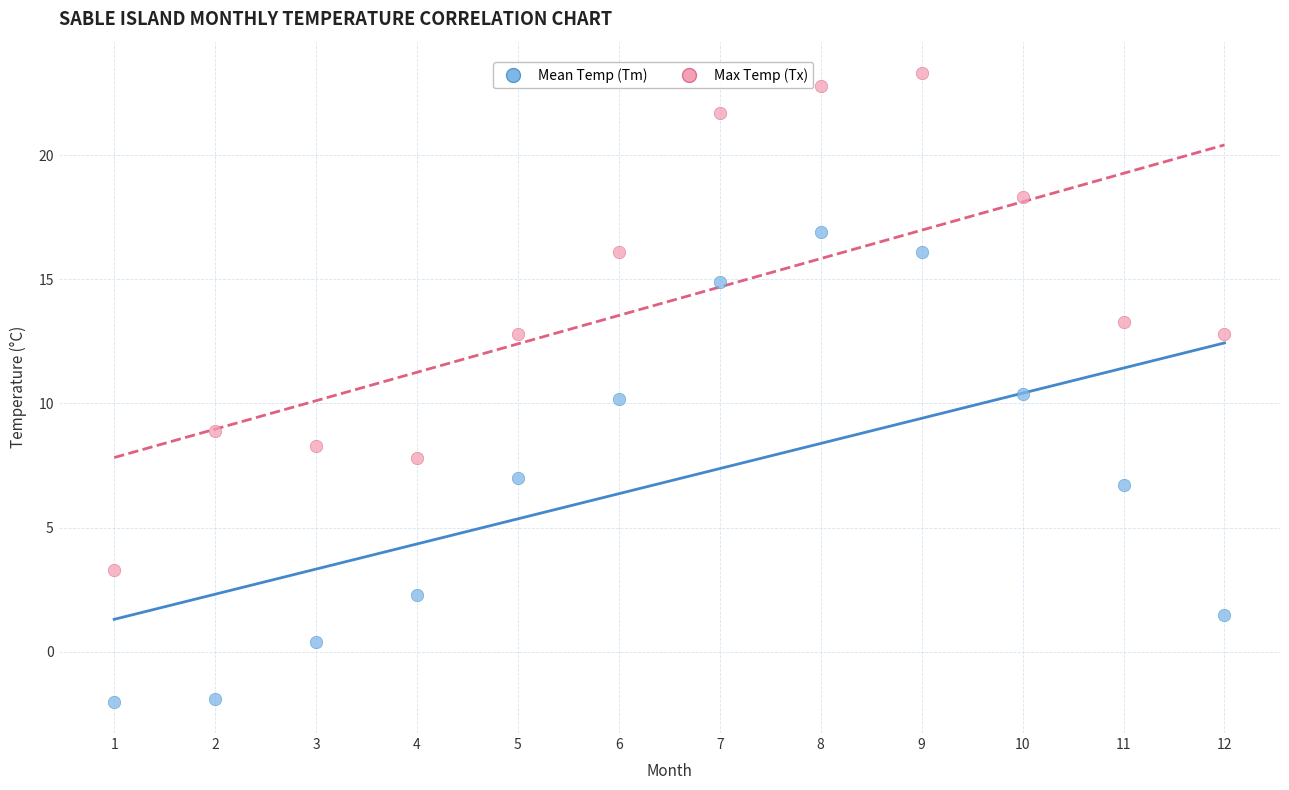

Which series reaches the minimum Y coordinate?

Mean Temp (Tm)